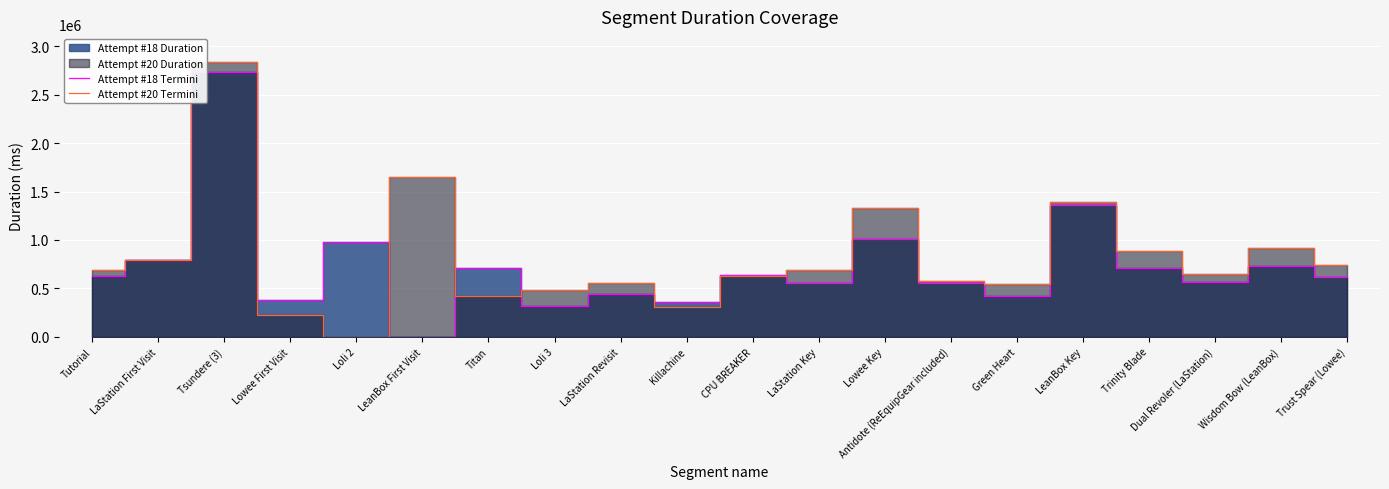

What is the total value across all series at Loli 2?

973824